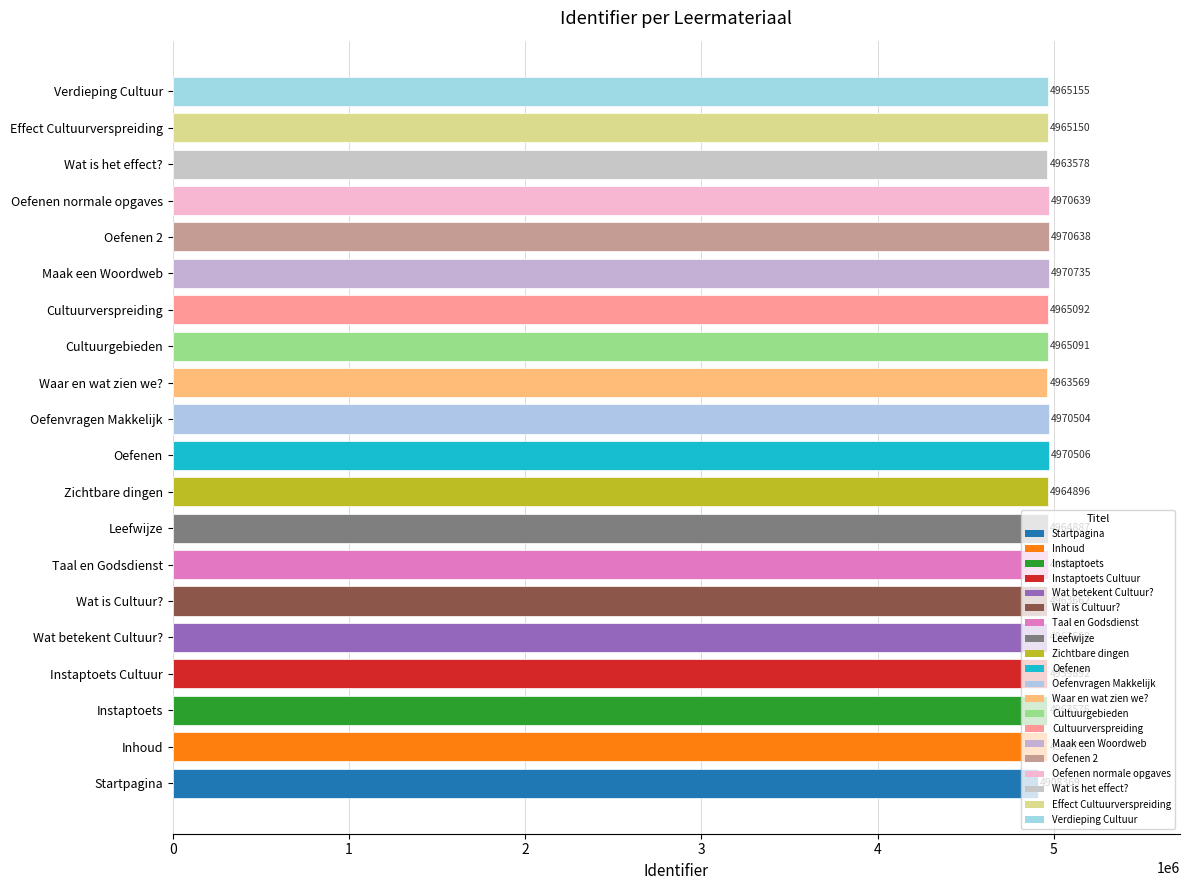

The value at Wat betekent Cultuur? is 1687386. True or false?

False